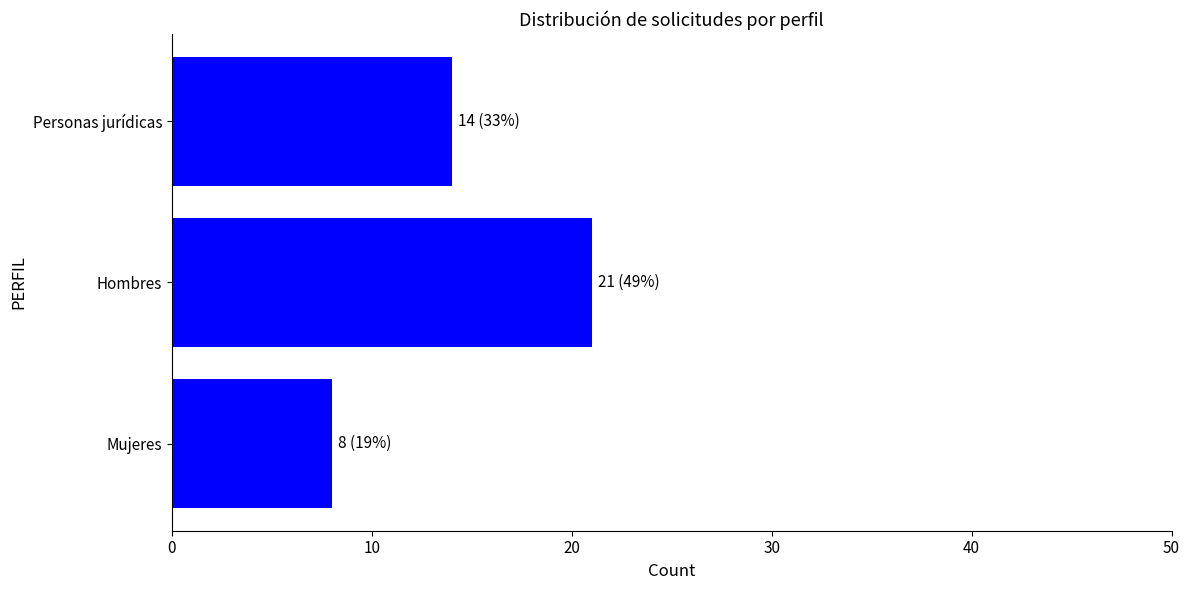

Which has a higher value, Mujeres or Personas jurídicas?

Personas jurídicas